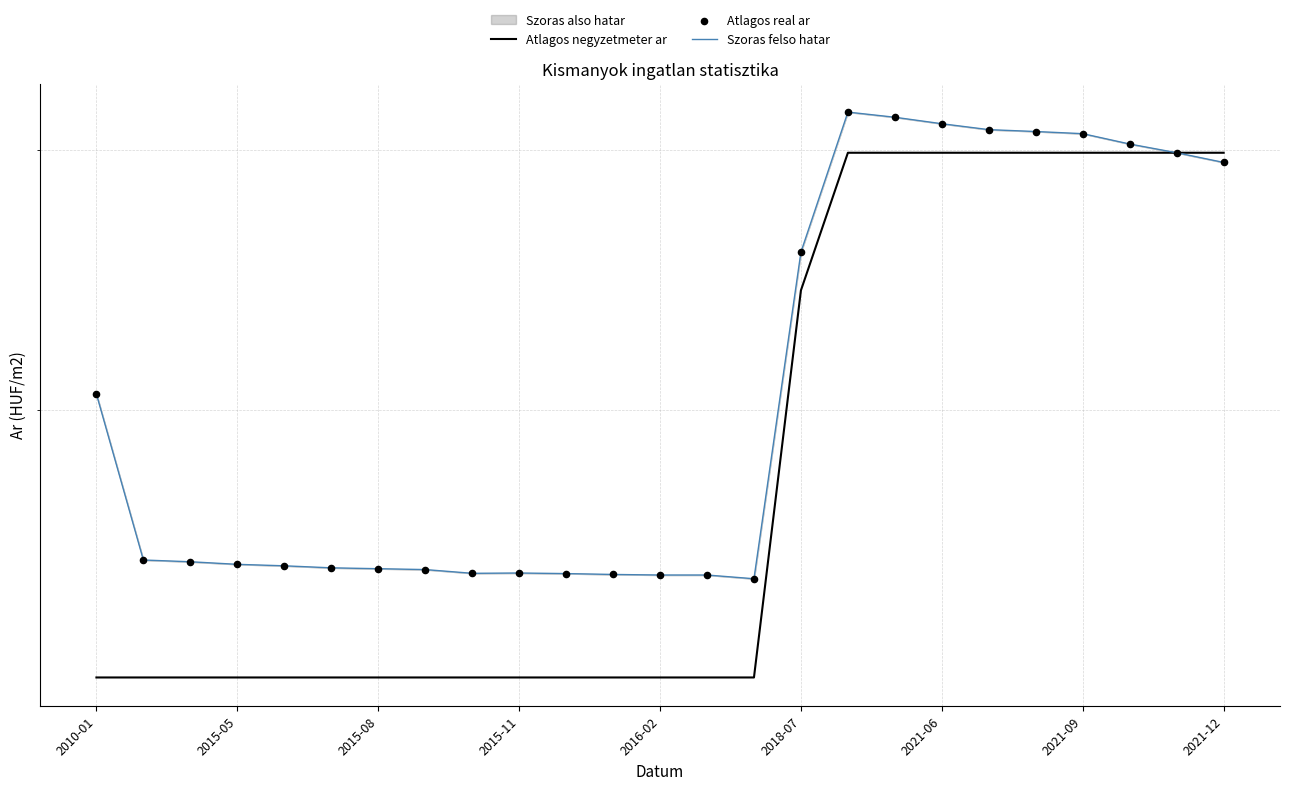

Which series has the largest total across all categories?

Szoras felso hatar